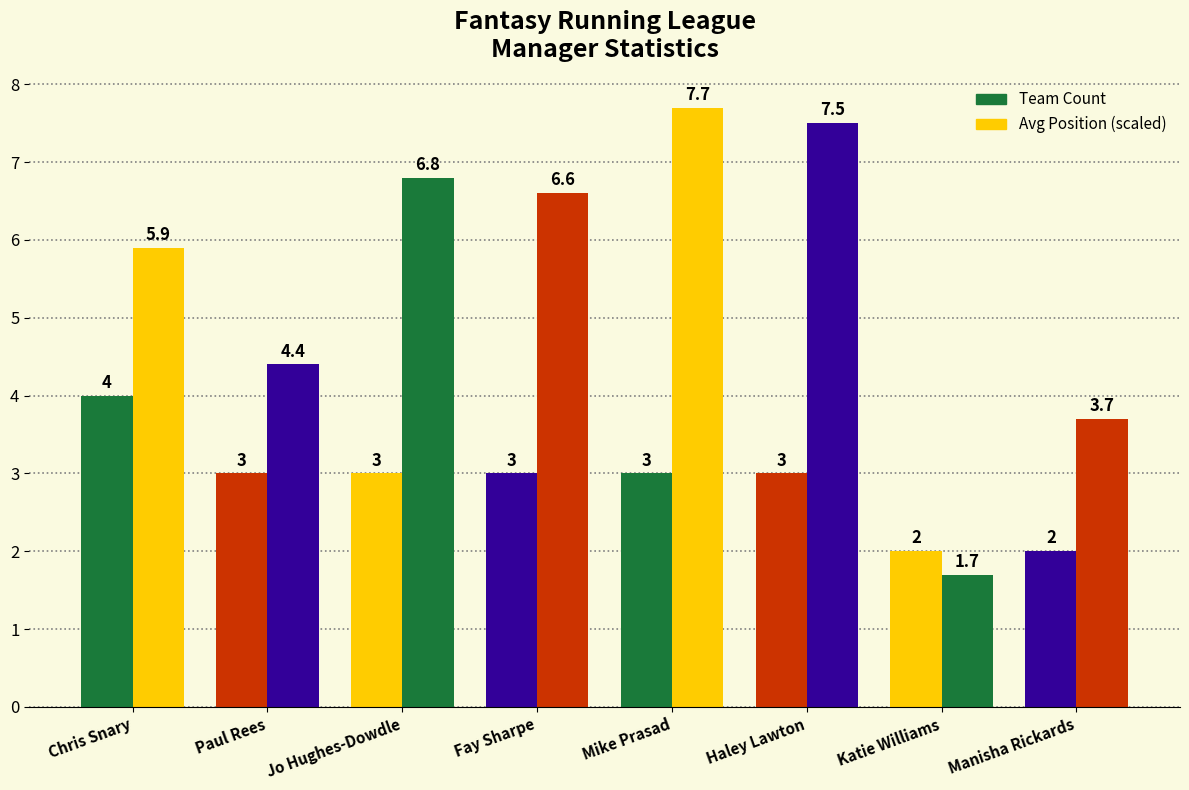

Reading right to left, what are all the values shown in this chart?

Team Count: Manisha Rickards=2.0	Katie Williams=2.0	Haley Lawton=3.0	Mike Prasad=3.0	Fay Sharpe=3.0	Jo Hughes-Dowdle=3.0	Paul Rees=3.0	Chris Snary=4.0
Avg Position (scaled): Manisha Rickards=3.7	Katie Williams=1.7	Haley Lawton=7.5	Mike Prasad=7.7	Fay Sharpe=6.6	Jo Hughes-Dowdle=6.8	Paul Rees=4.4	Chris Snary=5.9